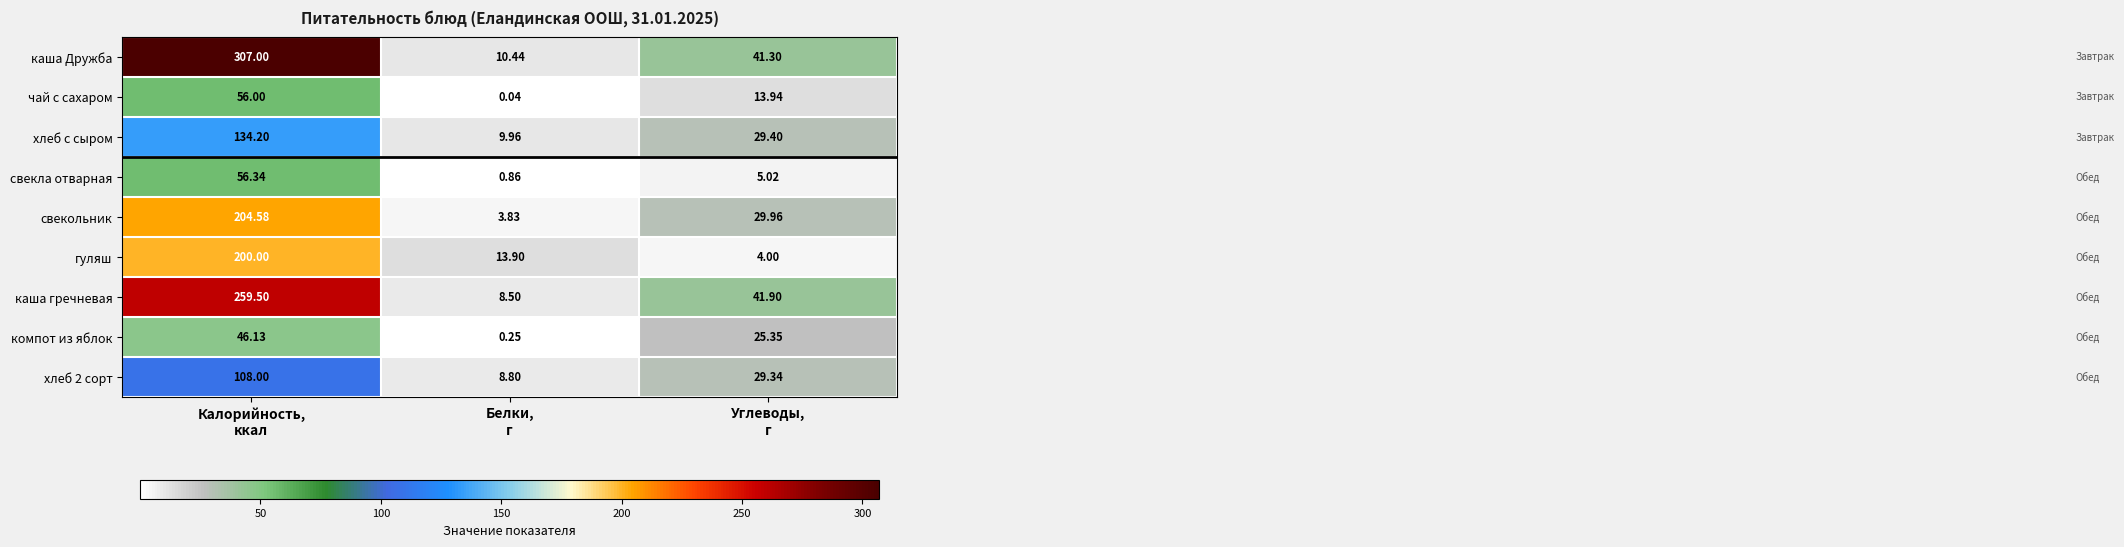

Between Калорийность,
ккал and Белки,
г, which series saw the biggest shift?

каша Дружба